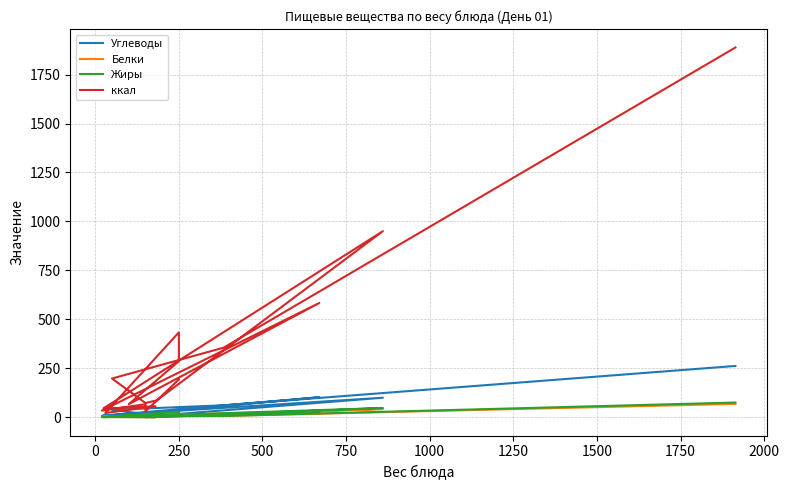

List the series in order of their peak value, highest first.

ккал, Углеводы, Жиры, Белки